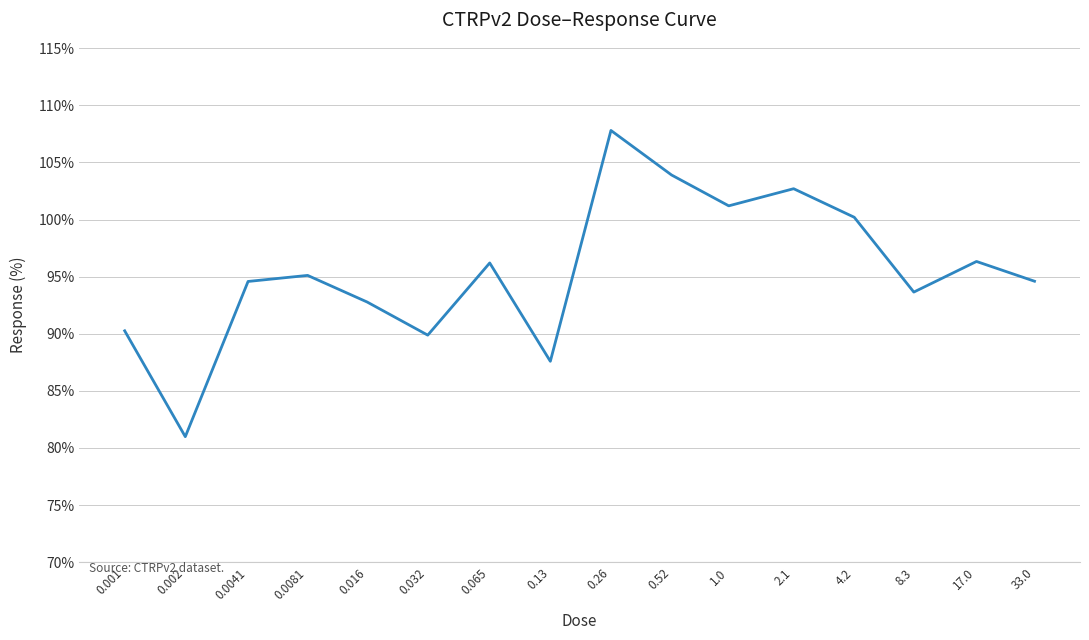

What is the smallest value displayed?

81.0